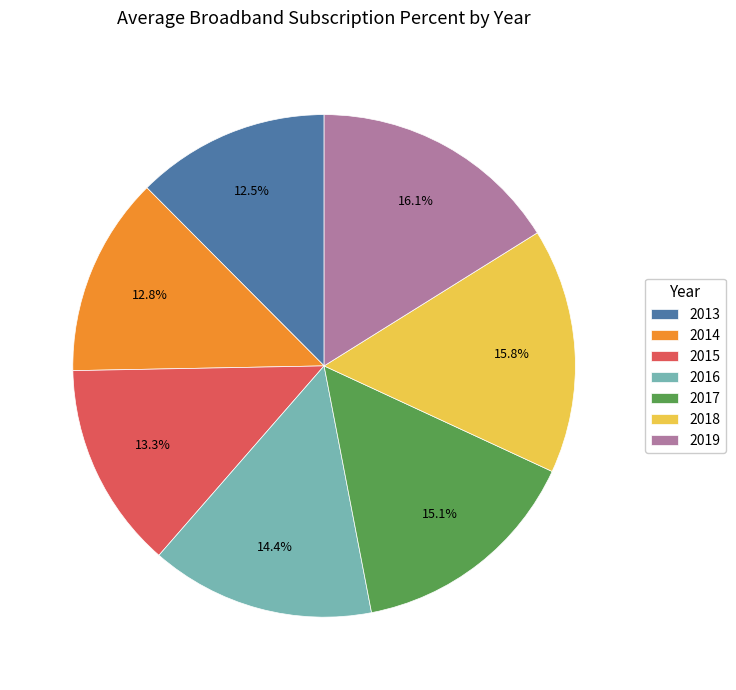

Combined, do 2015 and 2016 account for over 50%?

No